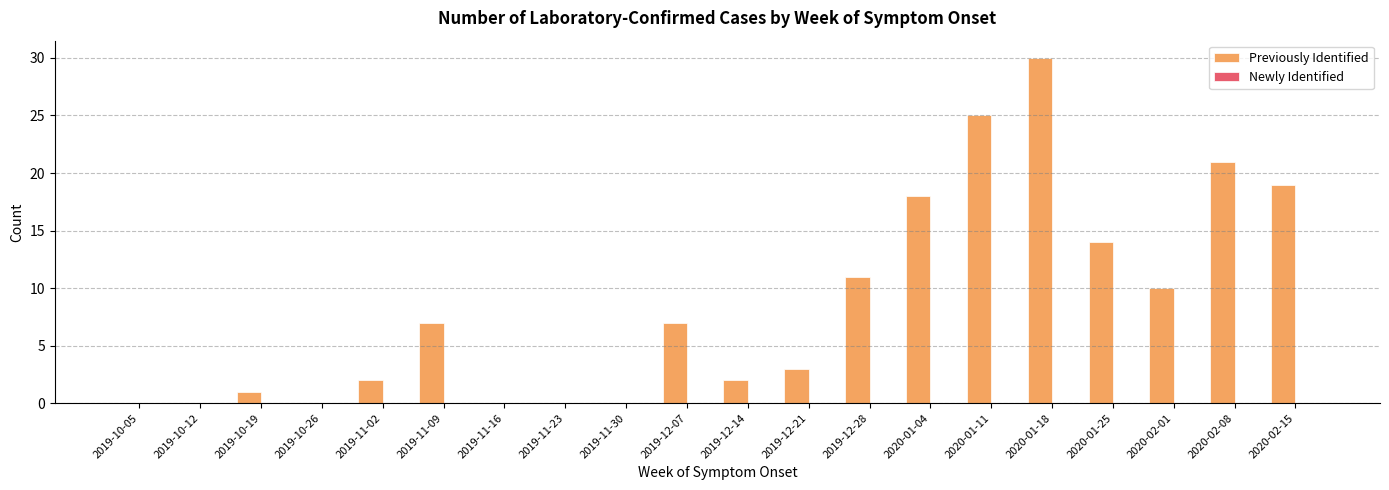

Which has a higher value, 2019-11-30 or 2019-12-21?

2019-12-21